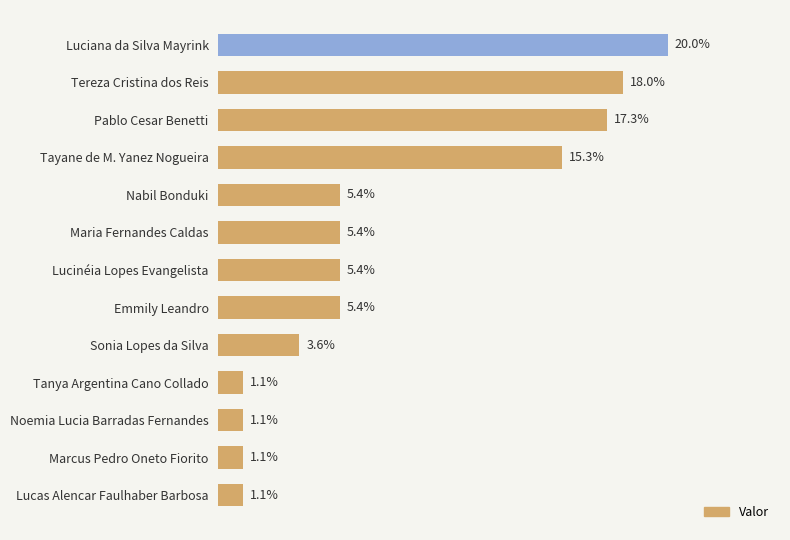

What is the label of the 7th bar from the top?

Lucinéia Lopes Evangelista